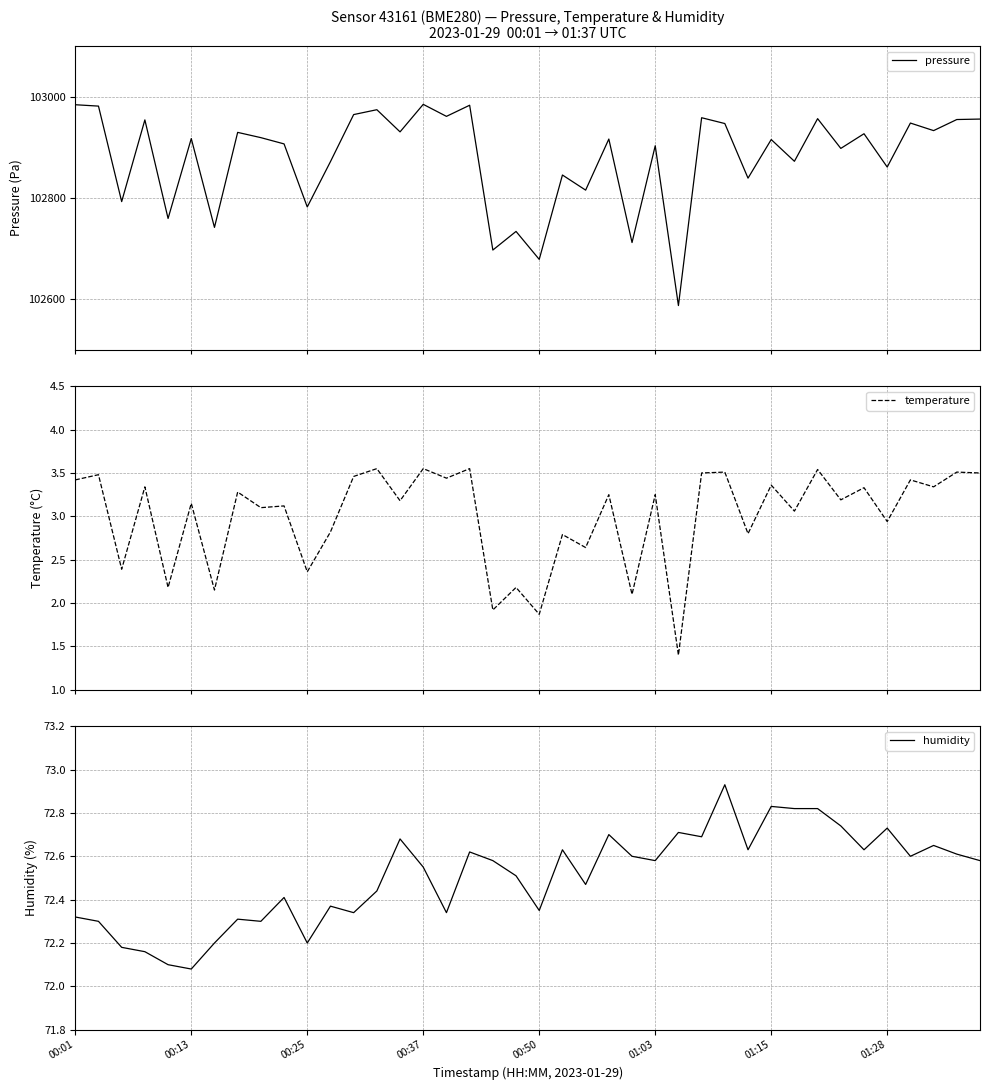

What is the difference between the temperature values at 31 and 25?

0.2